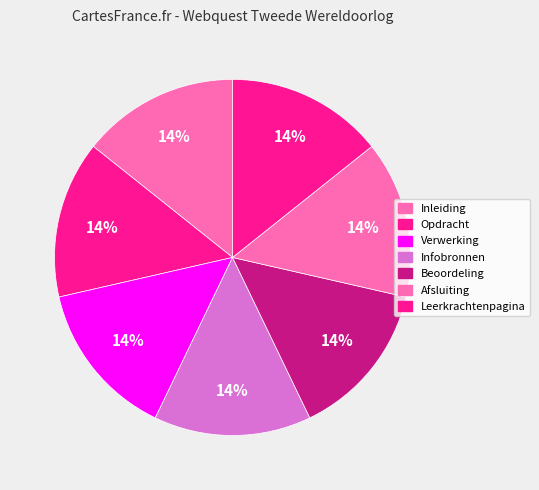

Approximately how many times larger is the value at Inleiding compared to Opdracht?

1.0